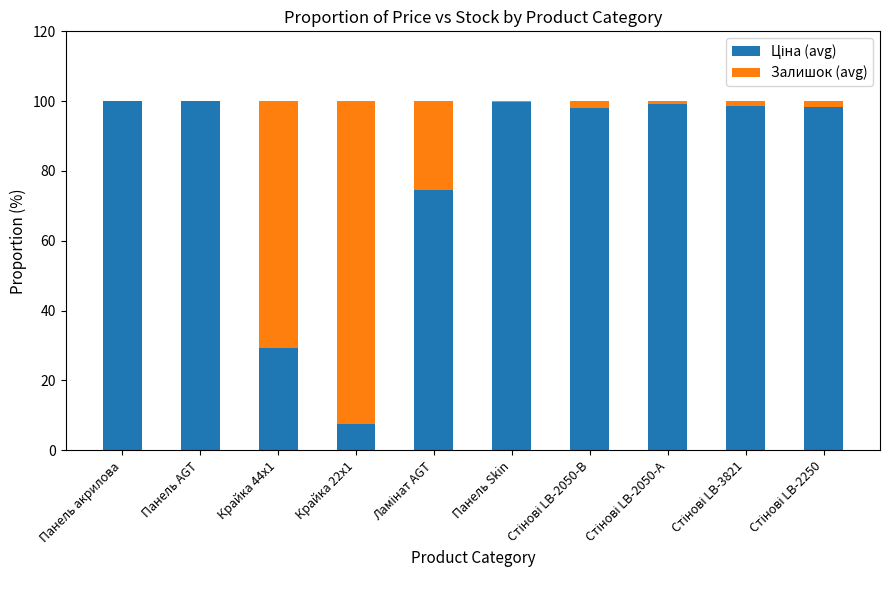

How many distinct data groups are displayed?

2